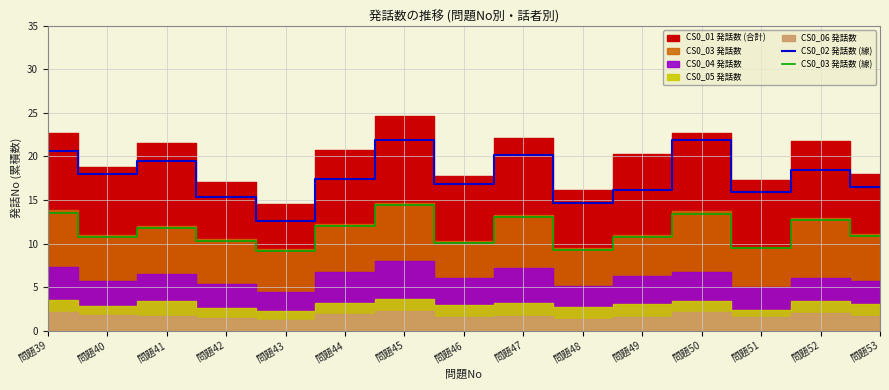

Rank the series at 問題47 from lowest to highest value.

CS0_03 発話数 (線), CS0_02 発話数 (線)